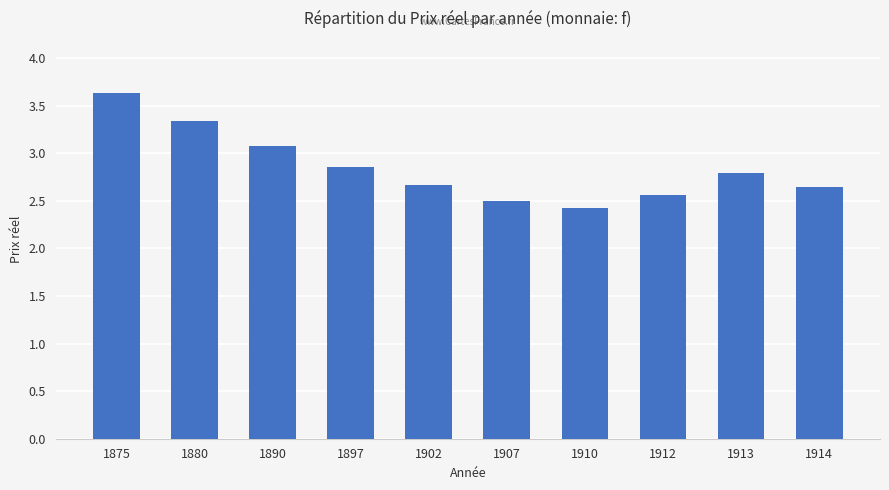

Count the number of data series in this chart.

1